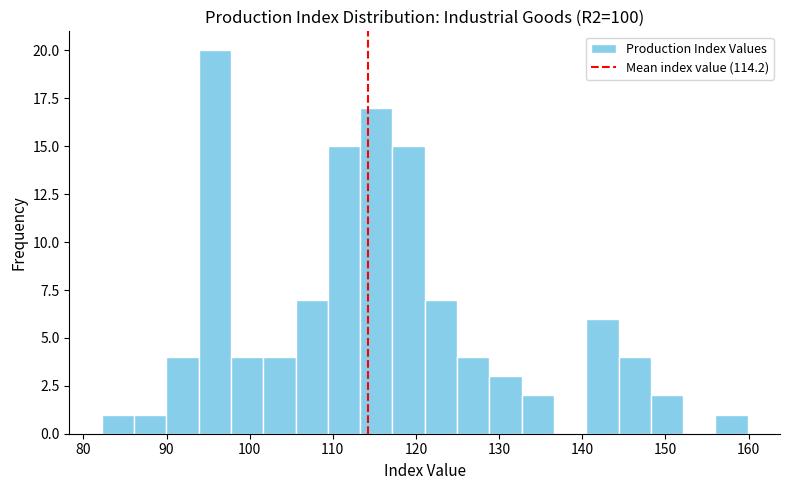

Around what value on the x-axis is the tallest bar? Give the approximate position of its centre, as read against the axis.

96